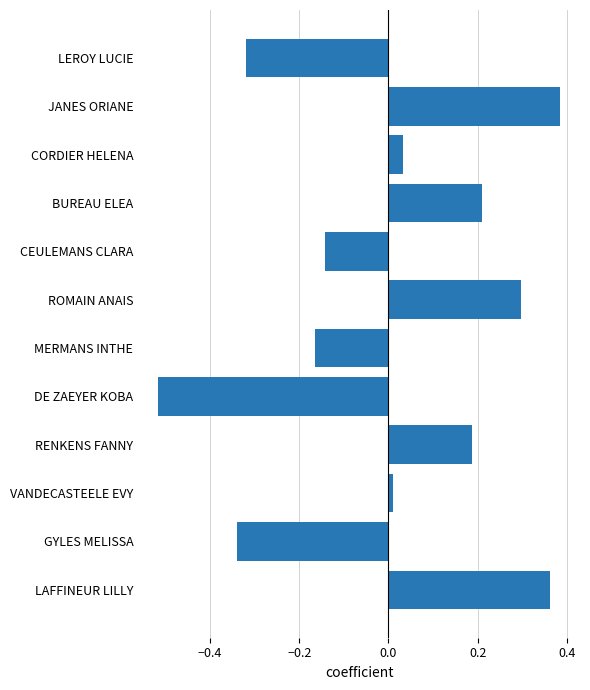

Where is the data nearest to the value 0?

VANDECASTEELE EVY